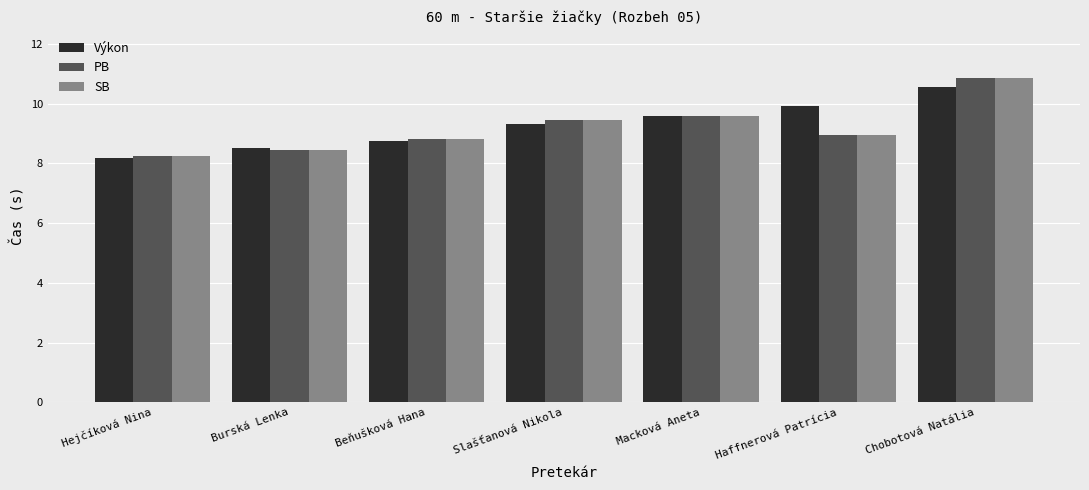

How many data points does each series have?

7